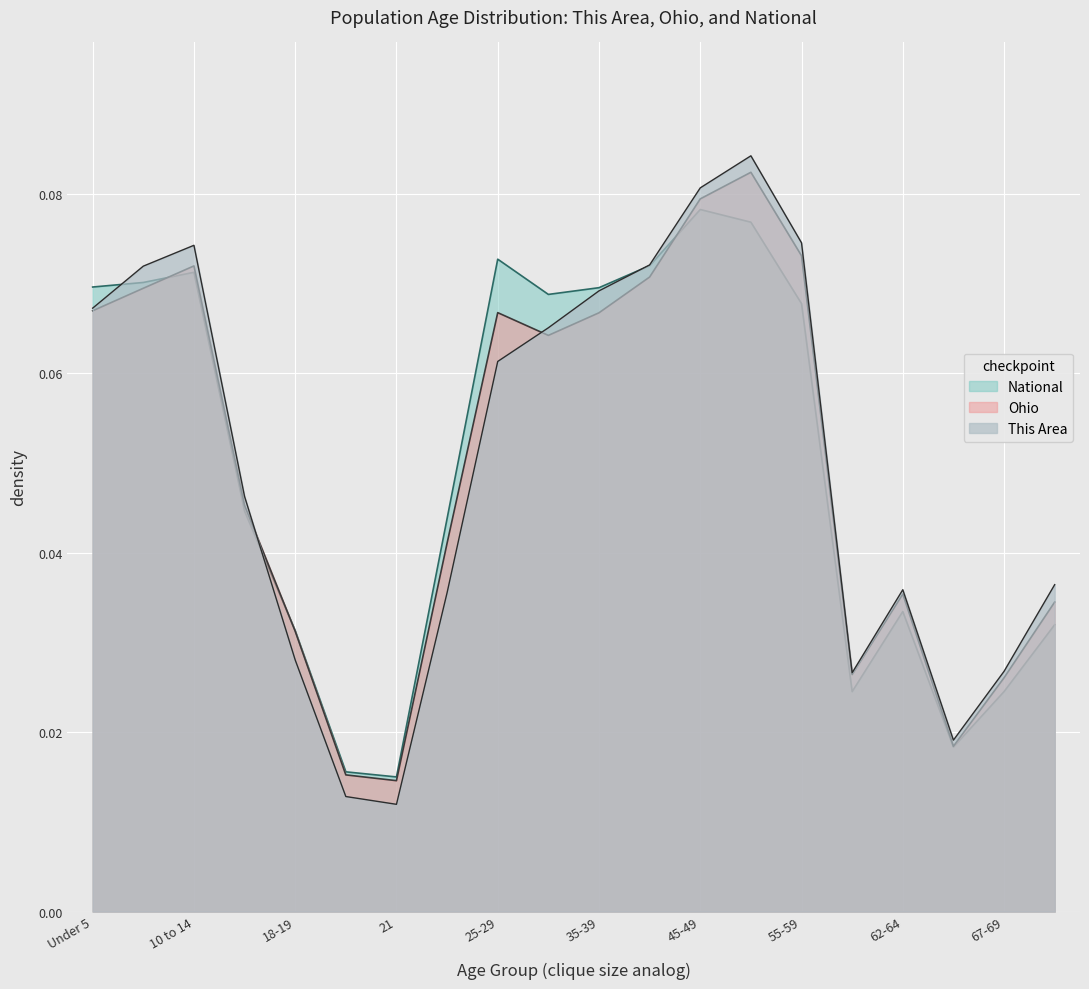

The value of This Area at Under 5 is 0.0. True or false?

False